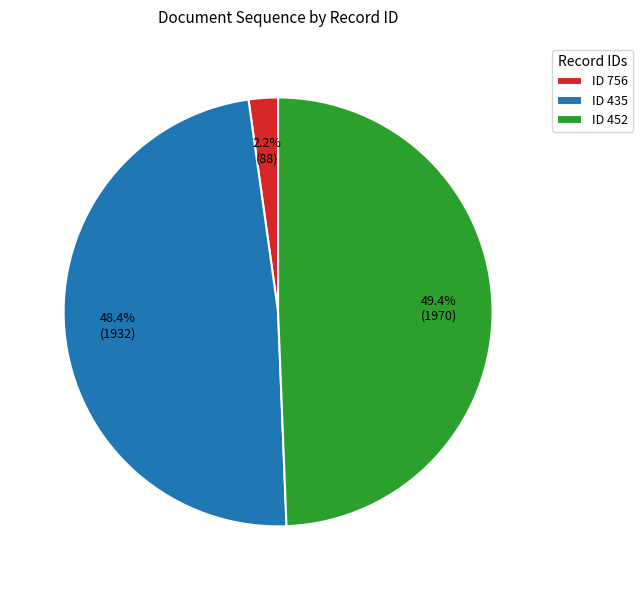

What is the smallest slice in the pie chart?

ID 756